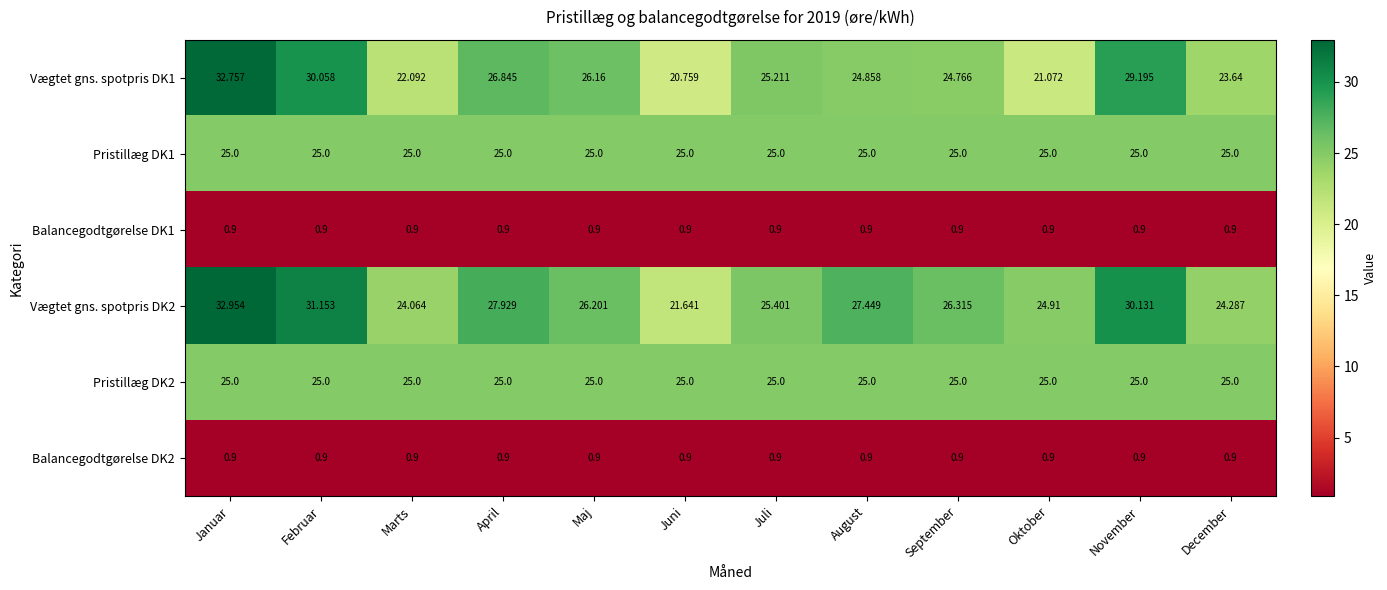

Rank the categories by Vægtet gns. spotpris DK2 value from lowest to highest.

Juni, Marts, December, Oktober, Juli, Maj, September, August, April, November, Februar, Januar